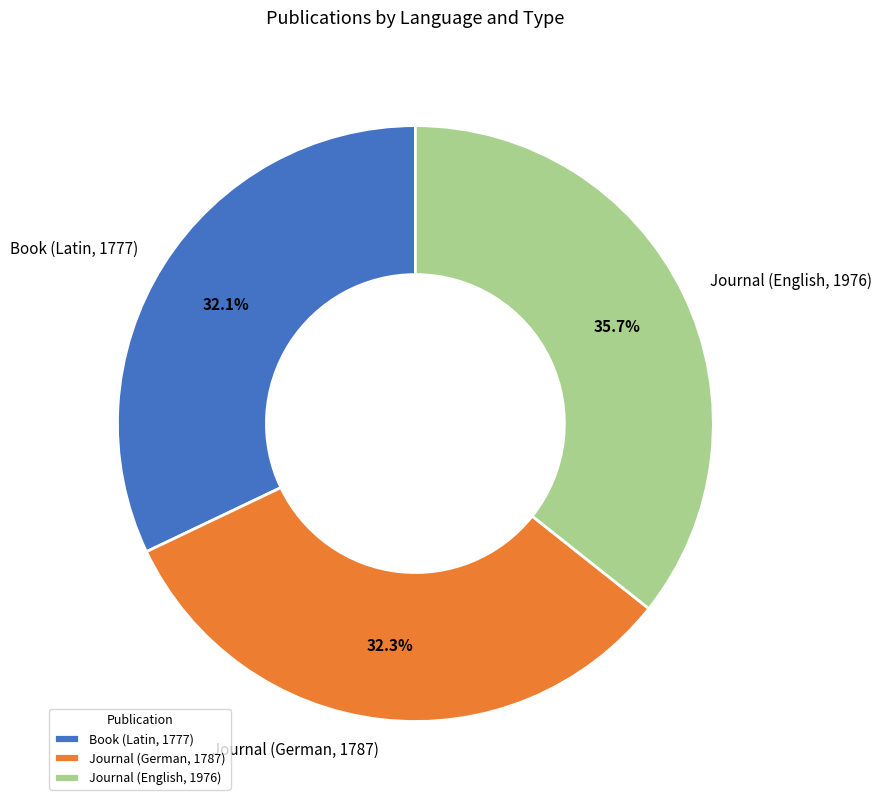

How many segments does this pie chart have?

3